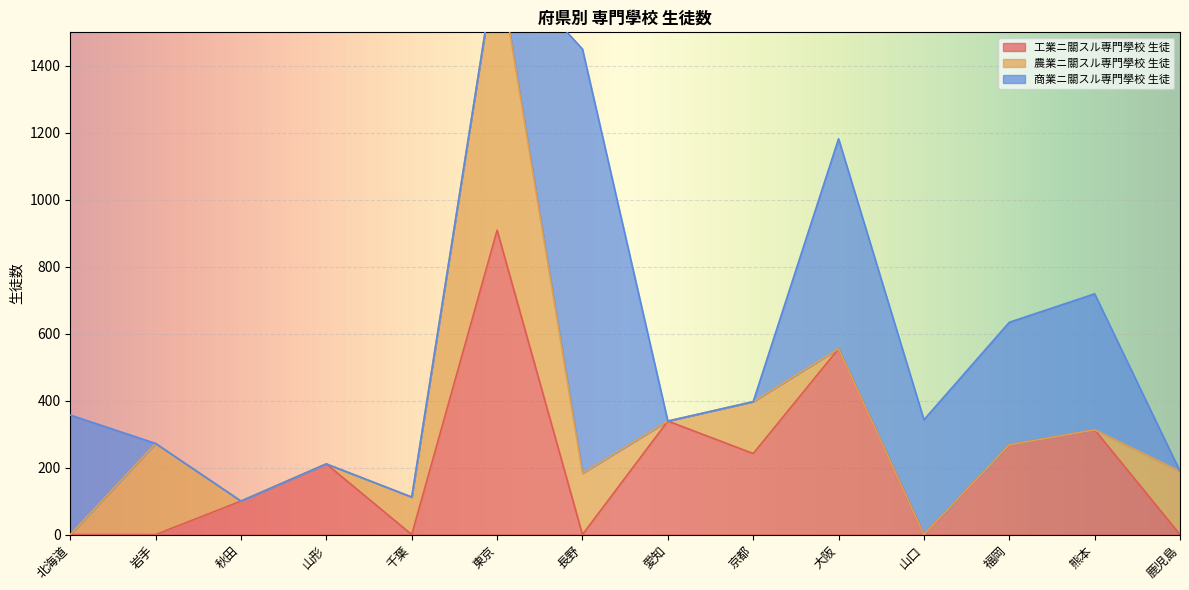

The 工業ニ關スル専門學校 生徒 series shows -371 at 北海道. True or false?

False